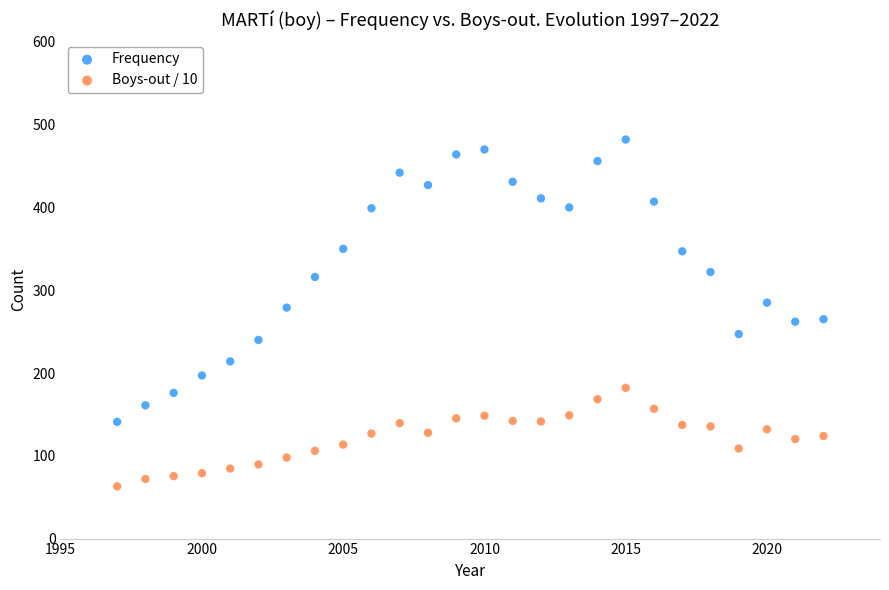

What is the X range (max minus min) for the scatter plot?

25.0